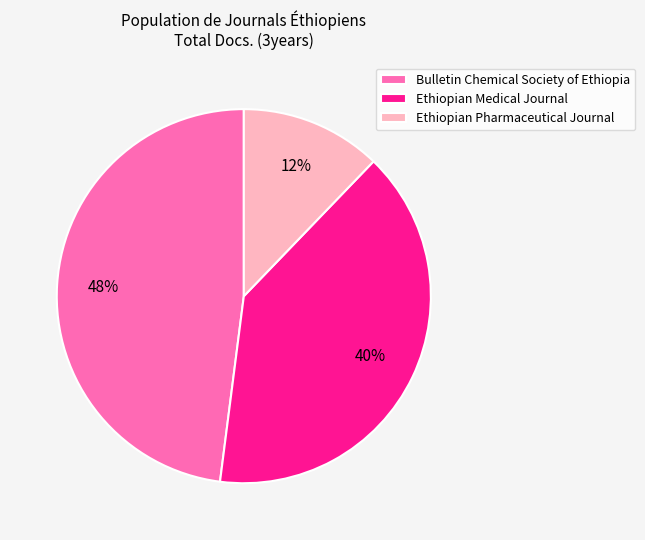

Is there any slice that represents more than half of the pie?

No